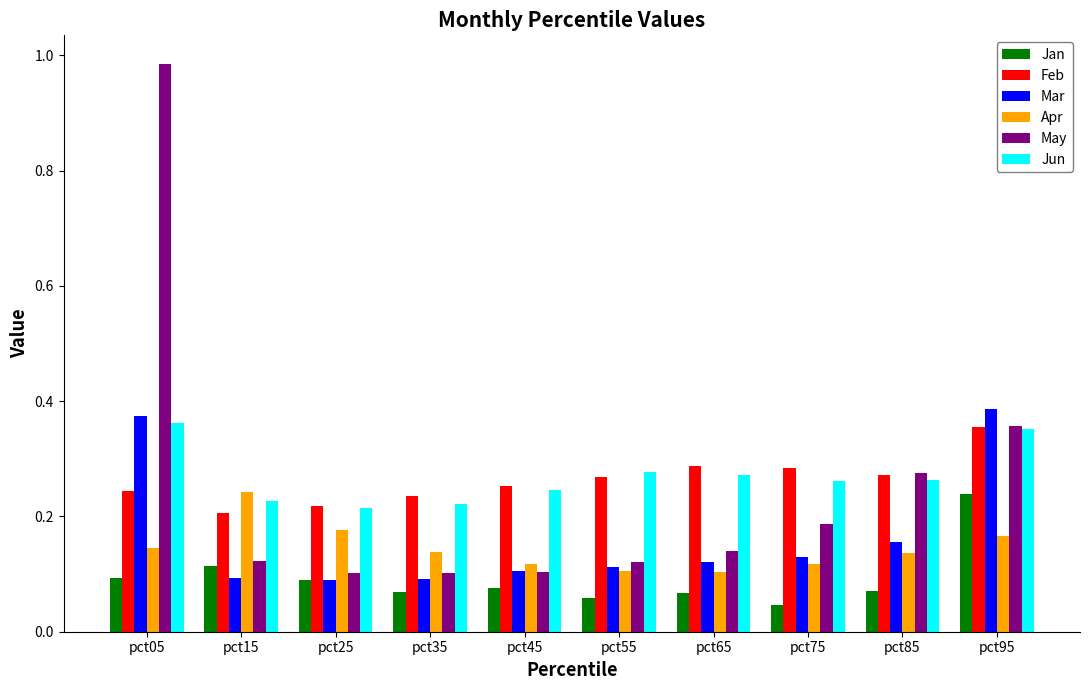

What is the sum of the Feb values at pct65 and pct05?

0.5